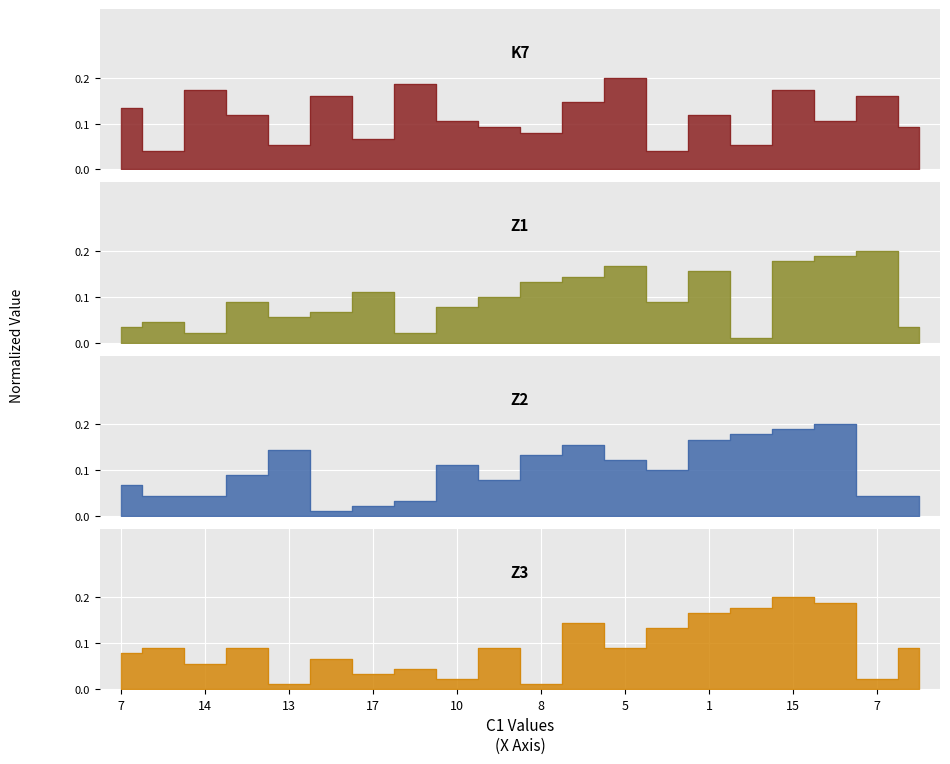

Is the value of K7 at 9 greater than the value of Z2 at 14?

Yes